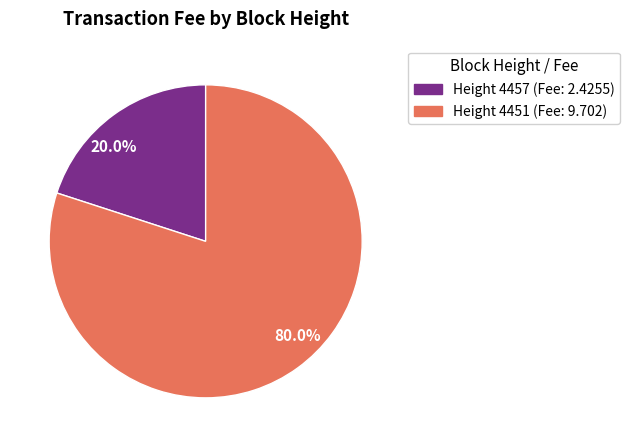

Which category has the smallest portion of the pie?

20.0%